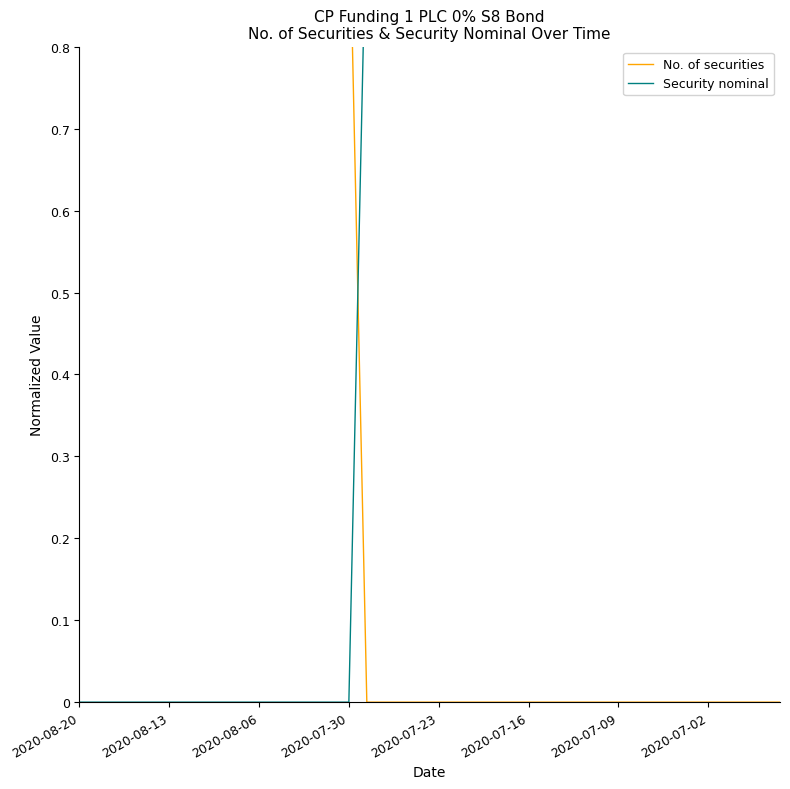

How many lines are shown in the chart?

2